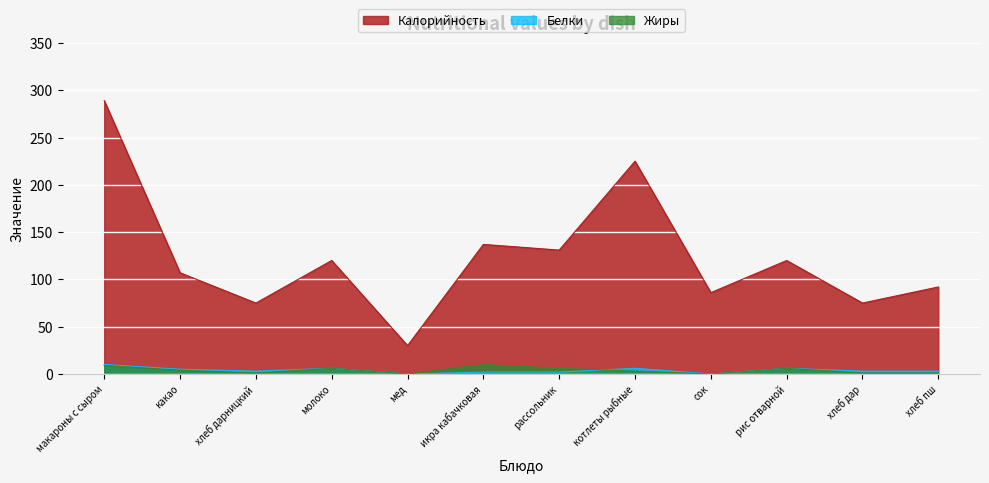

At which label does Жиры first exceed 4?

макароны с сыром